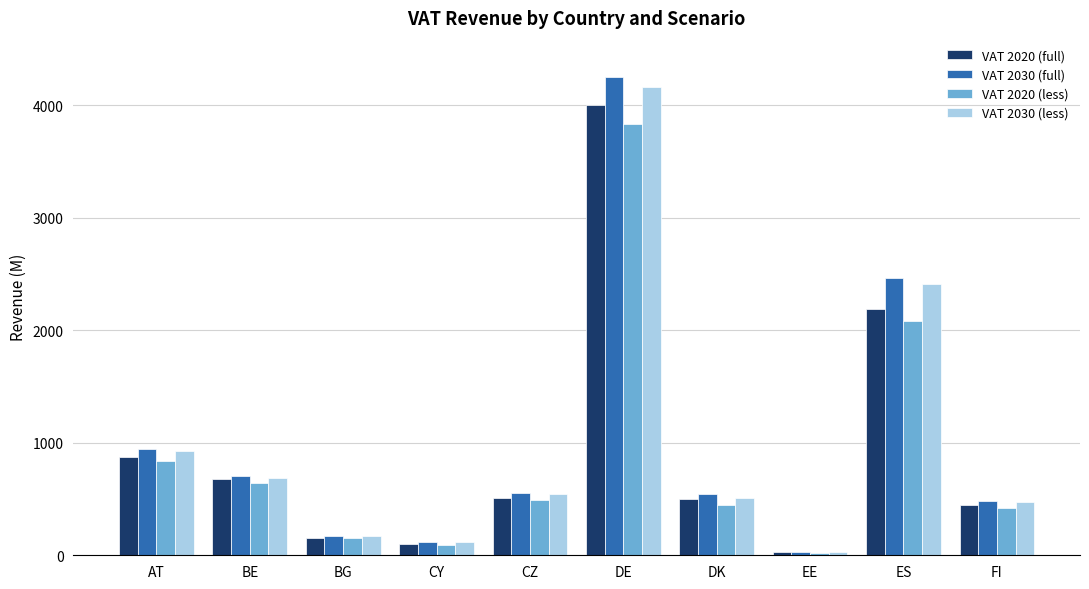

What is the difference between the highest and lowest values at CY?

31.5